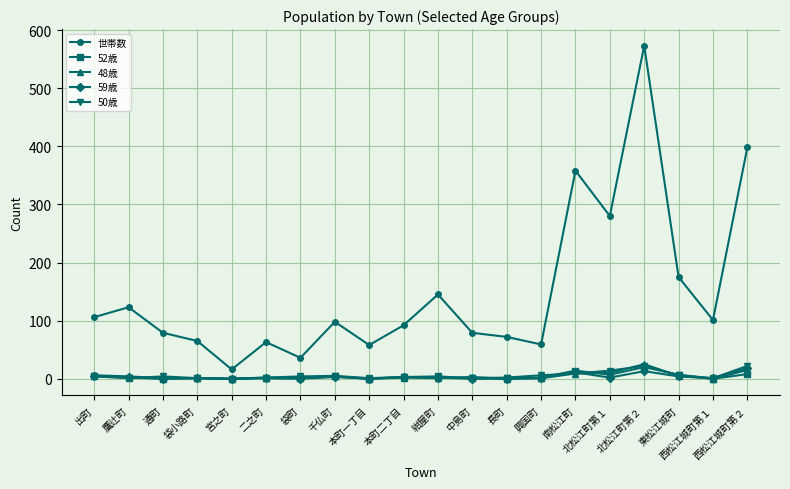

True or false: 48歳 has a value of 1 at 袋町.

True